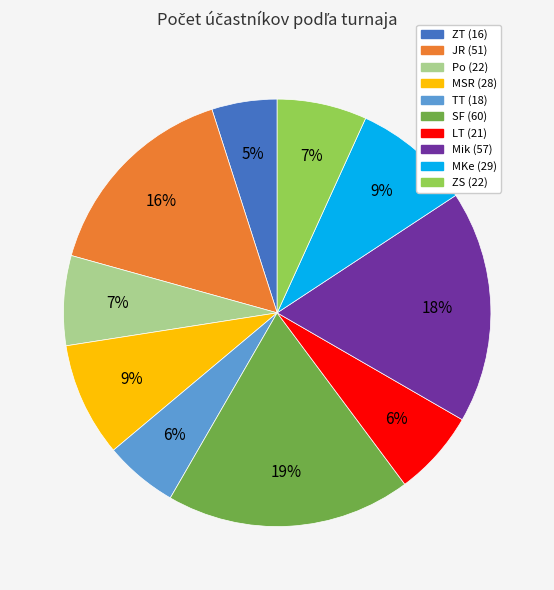

What is the largest slice in the pie chart?

SF